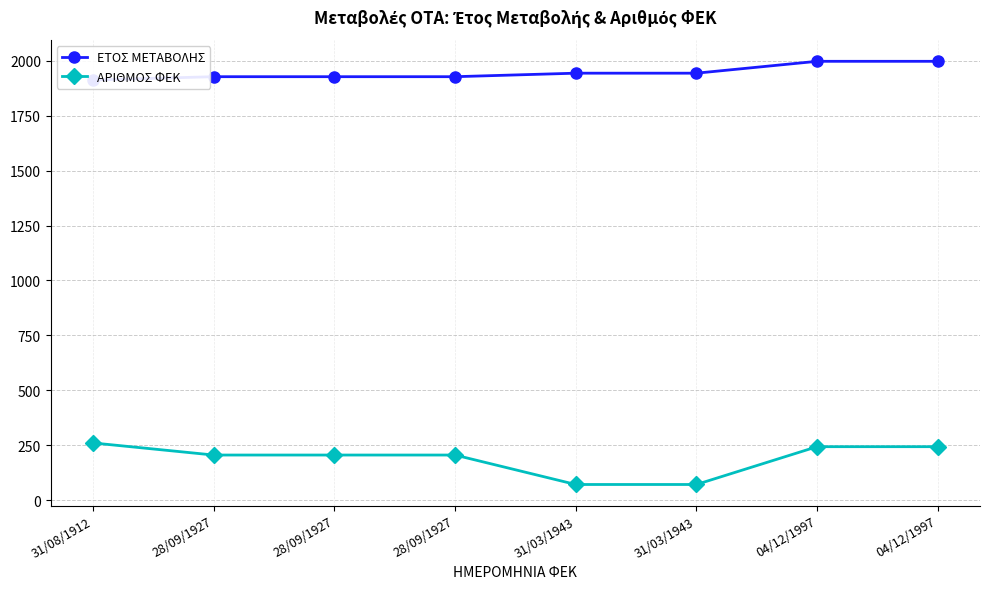

What is the label of the 1st point from the right?

04/12/1997